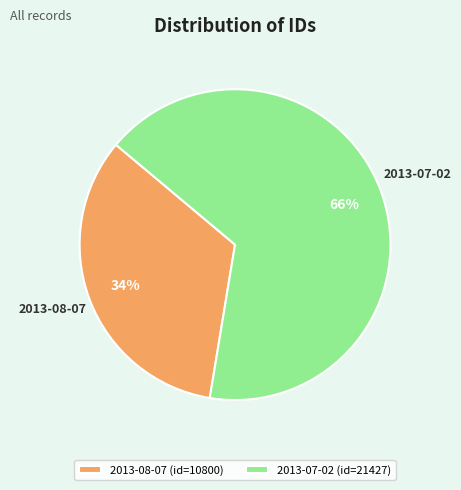

Is it true that 2013-08-07 is 34% of the pie?

True